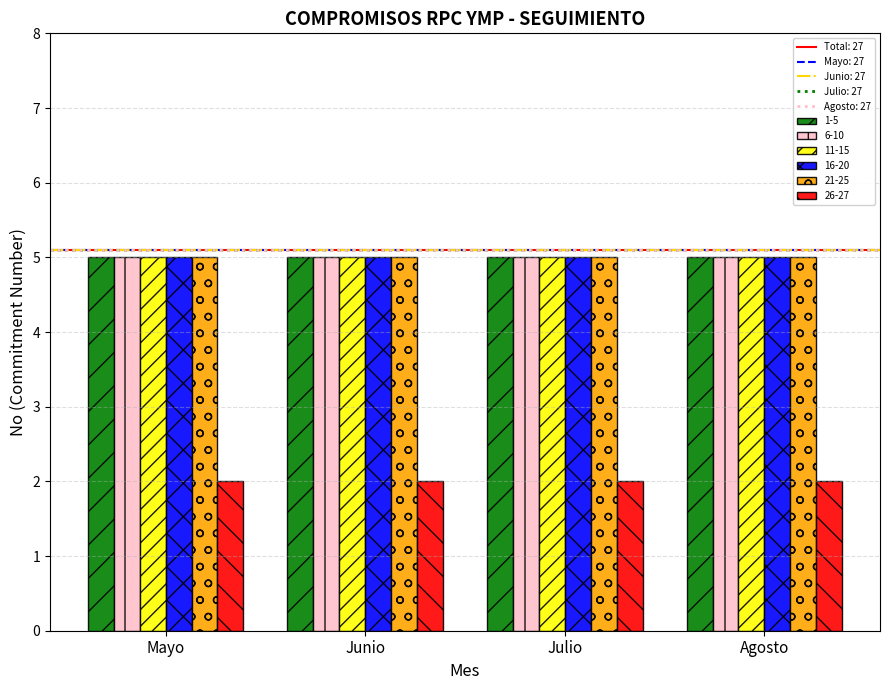

The value of 11-15 at Julio is 3. True or false?

False